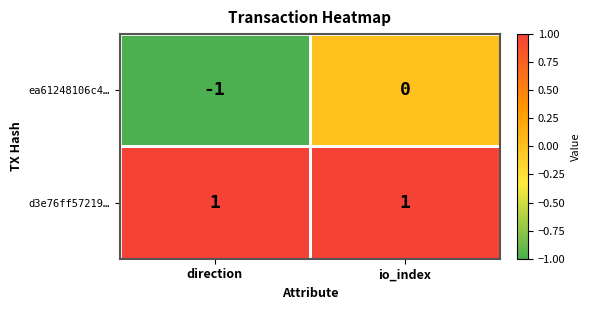

List the series in order of their peak value, highest first.

d3e76ff57219…, ea61248106c4…